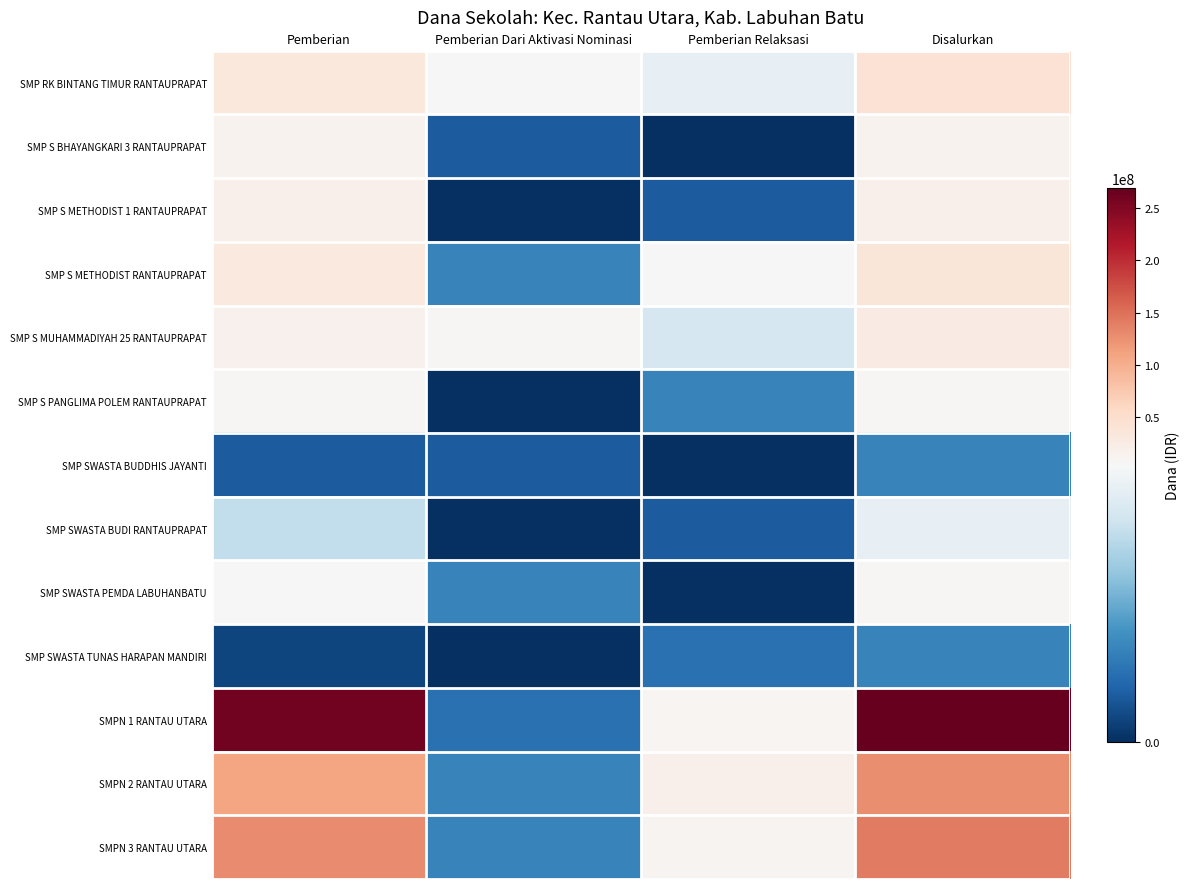

Which label corresponds to the largest value in the chart?

Disalurkan